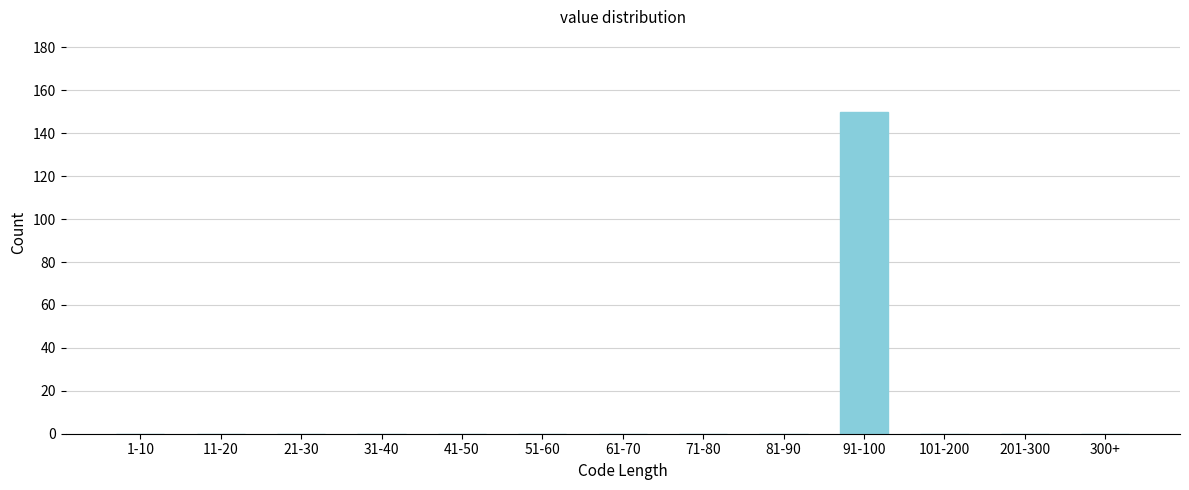

Reading left to right, what are all the values shown in this chart?

1-10=0	11-20=0	21-30=0	31-40=0	41-50=0	51-60=0	61-70=0	71-80=0	81-90=0	91-100=150	101-200=0	201-300=0	300+=0